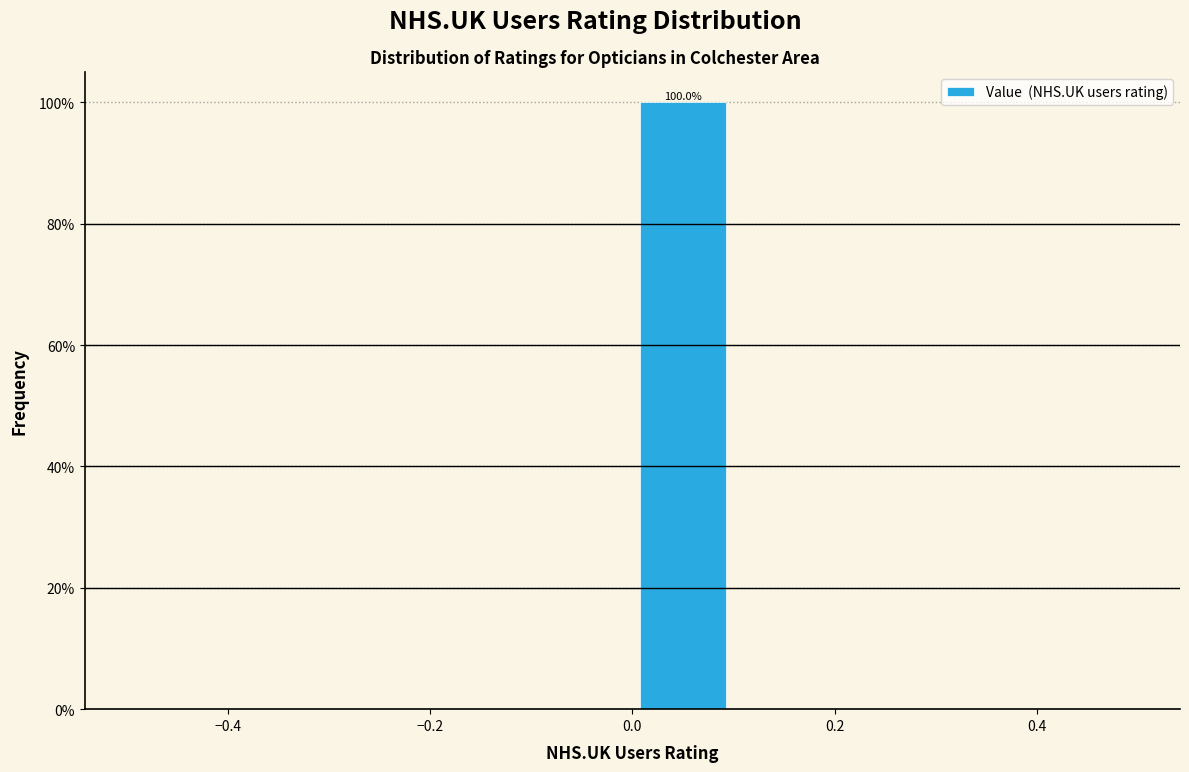

Which range on the x-axis has the tallest bar?

0.0 to 0.1